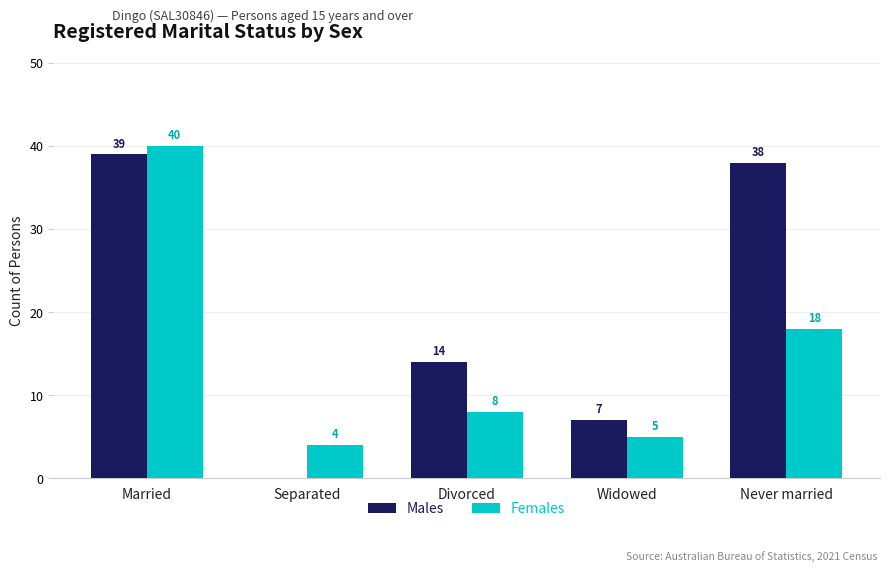

Reading left to right, list all the values displayed in this chart.

Males: Married=39	Separated=0	Divorced=14	Widowed=7	Never married=38
Females: Married=40	Separated=4	Divorced=8	Widowed=5	Never married=18